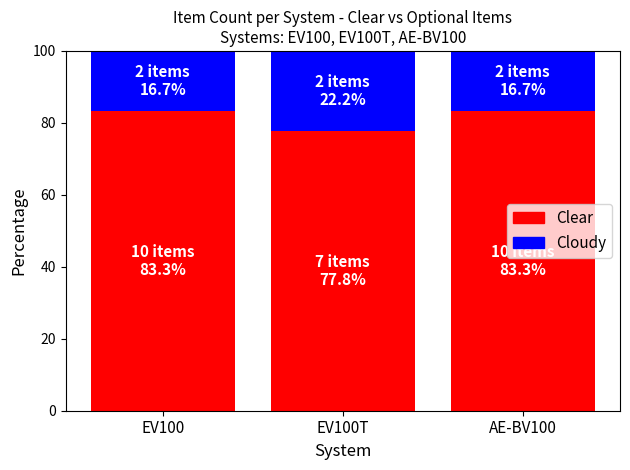

What is the highest value of the Clear series?

83.3